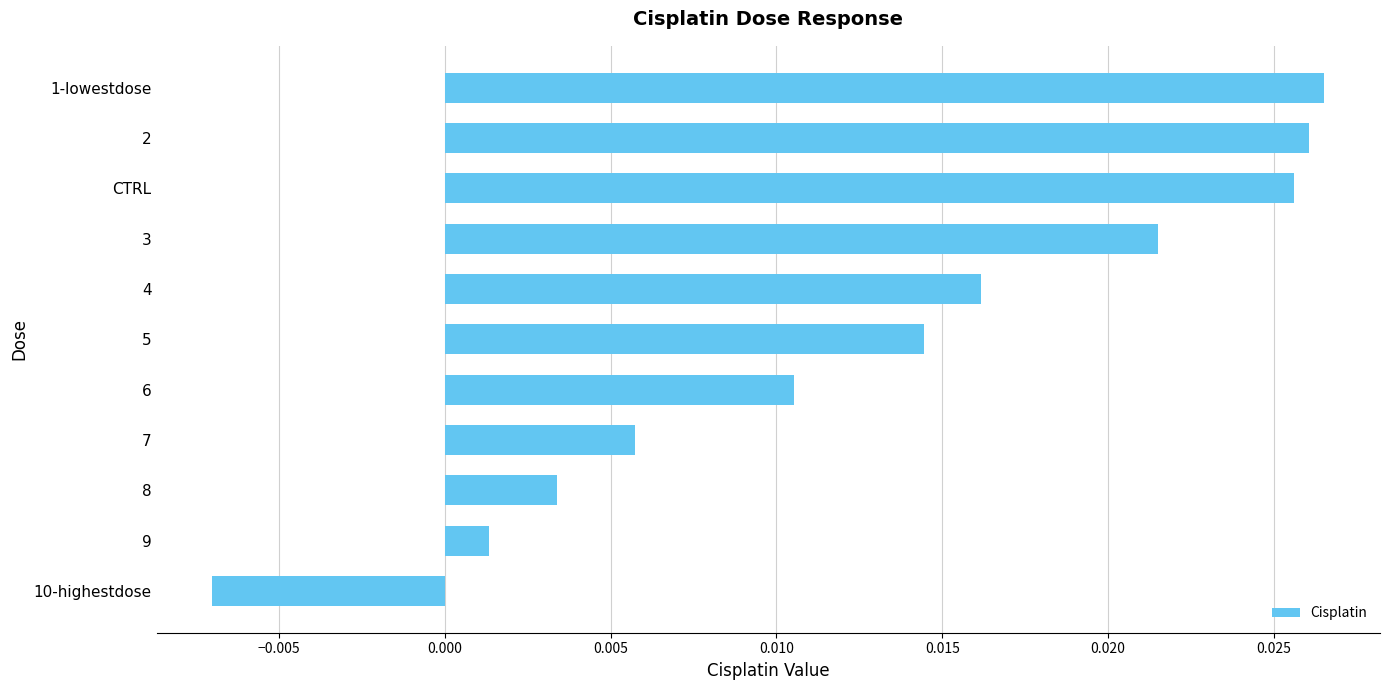

At which label is the value closest to 0?

9